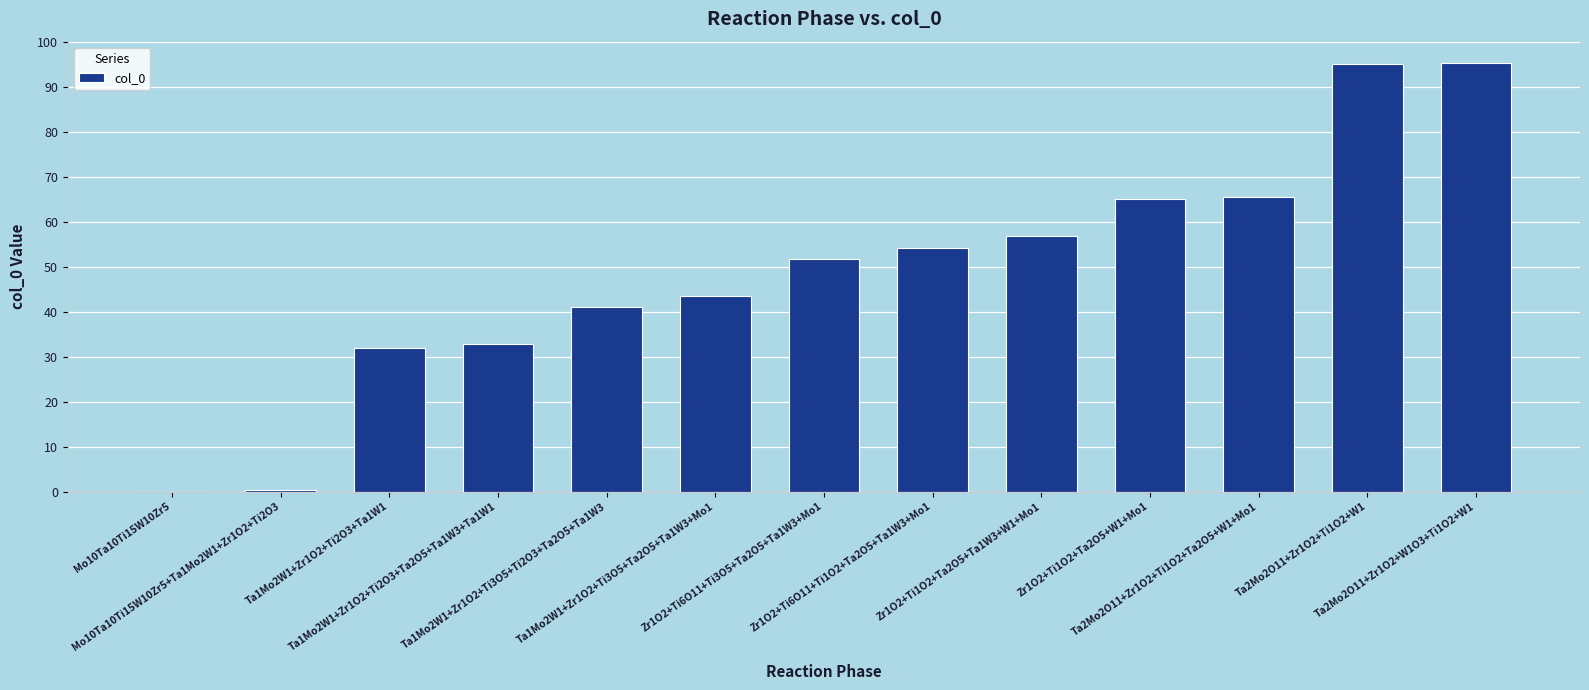

How many data points does each series have?

13